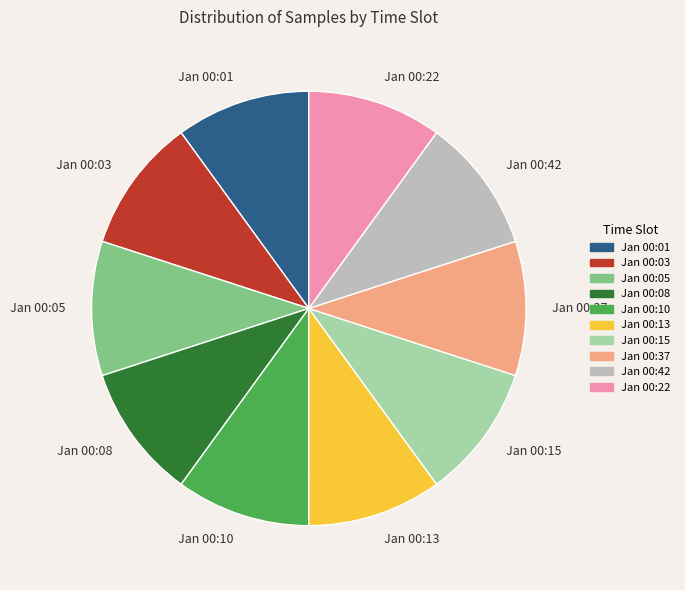

Is Jan 00:22 the majority of the pie?

No